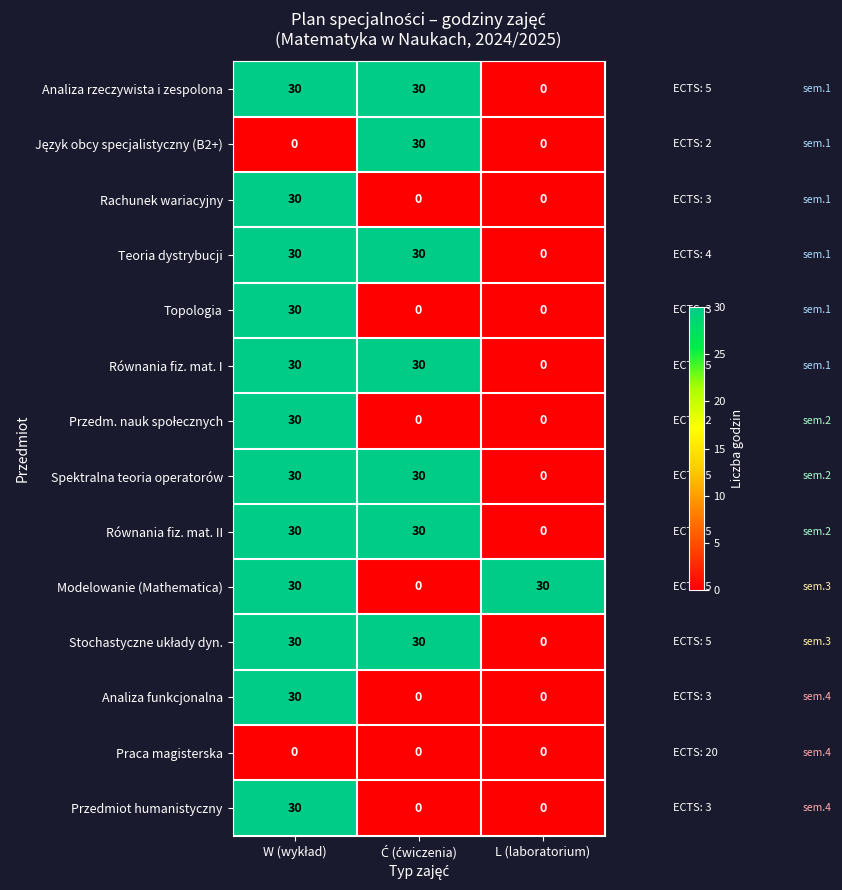

What is the spread (max minus min) of values at L (laboratorium)?

30